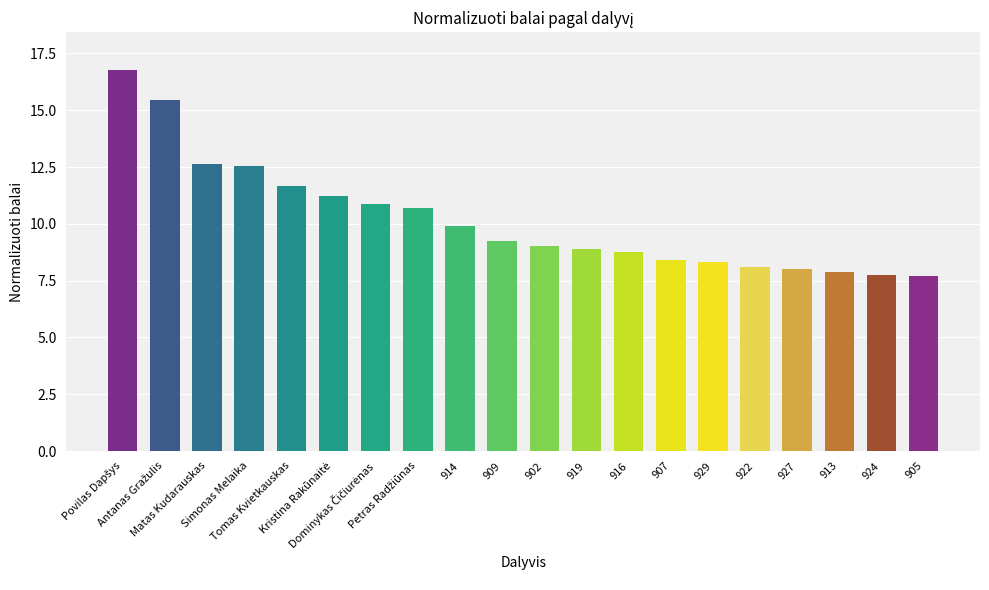

What is the difference between the values at 914 and 905?

2.2